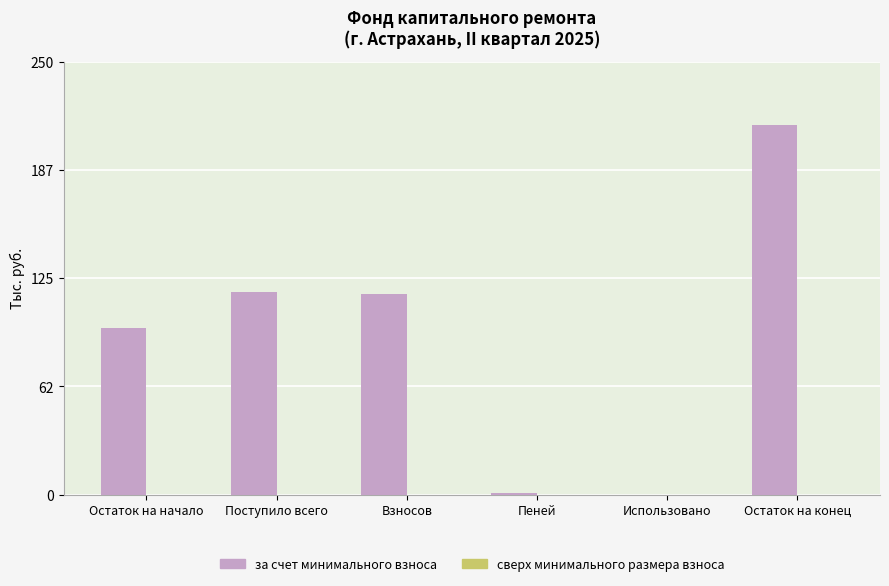

The chart shows a value of 43.0 at Поступило всего. True or false?

False